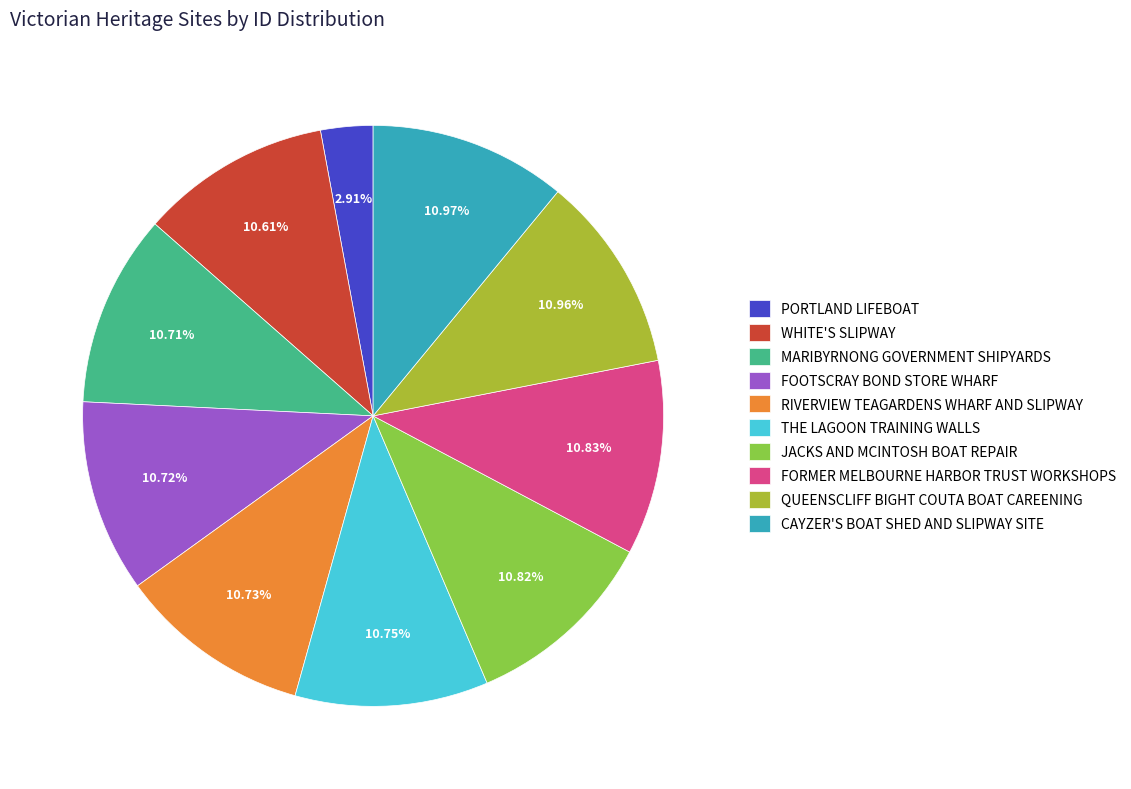

Do FOOTSCRAY BOND STORE WHARF and WHITE'S SLIPWAY together represent more than half of the pie?

No